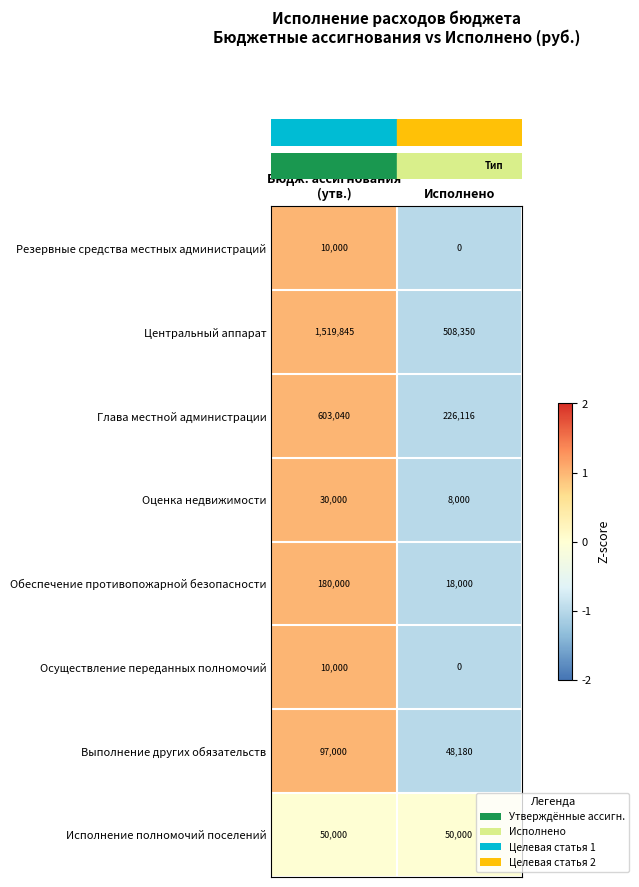

How many values in Резервные средства местных администраций are above zero?

1